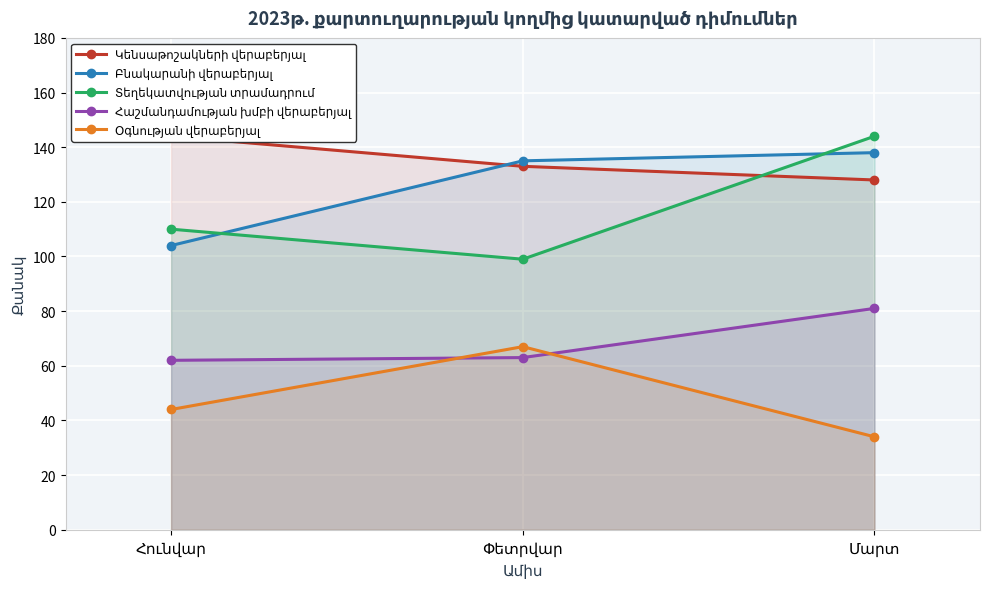

What is the total value across all series at Հունվար?

464